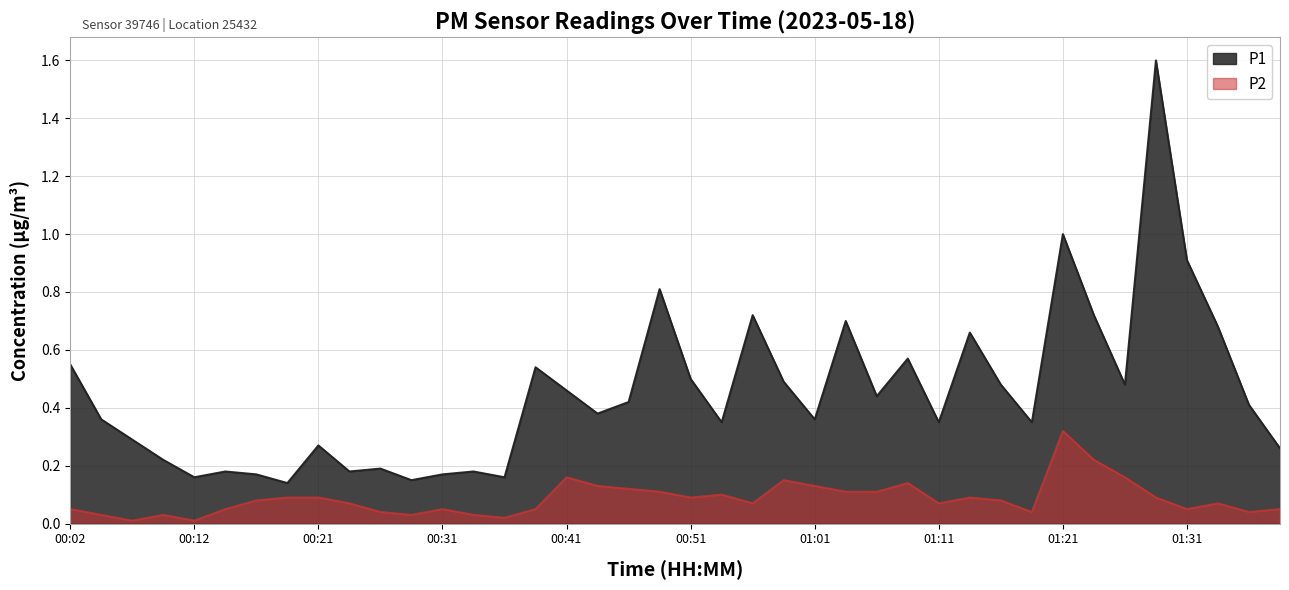

Where is the first local maximum for P1?

00:14